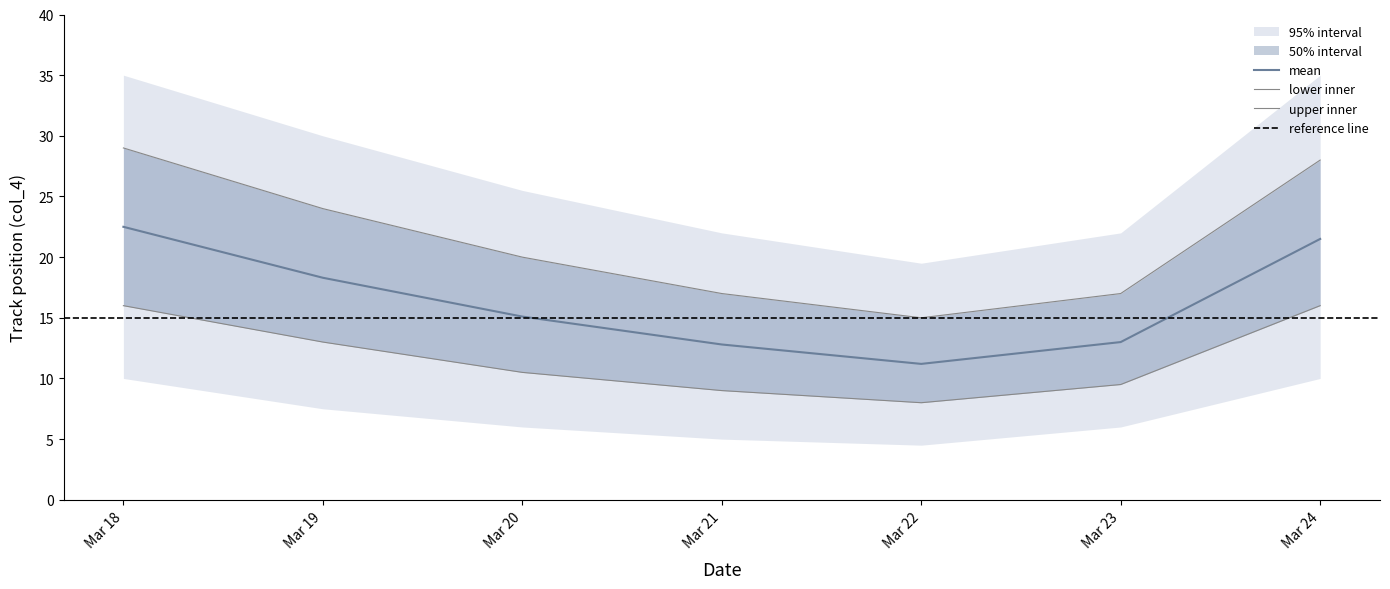

What is the difference between the second highest and minimum values in the mean series?

10.3